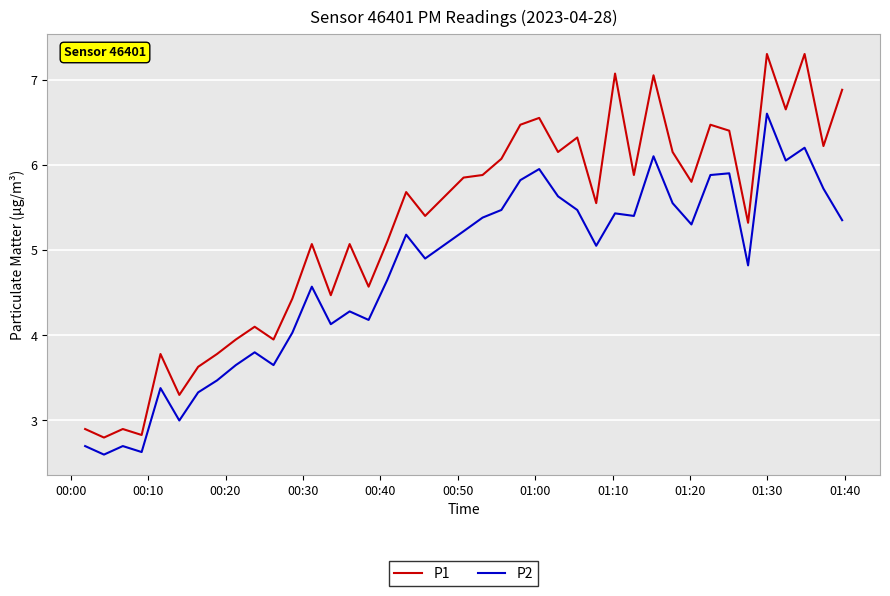

True or false: P1 and P2 intersect in this chart.

False